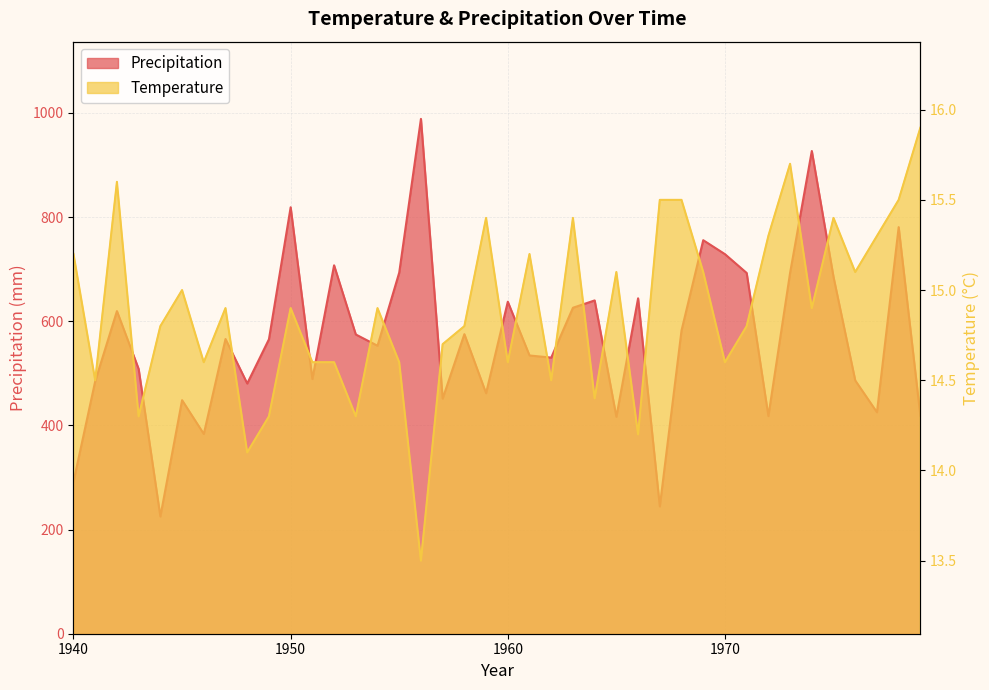

At which label is Precipitation closest to 606?

1942